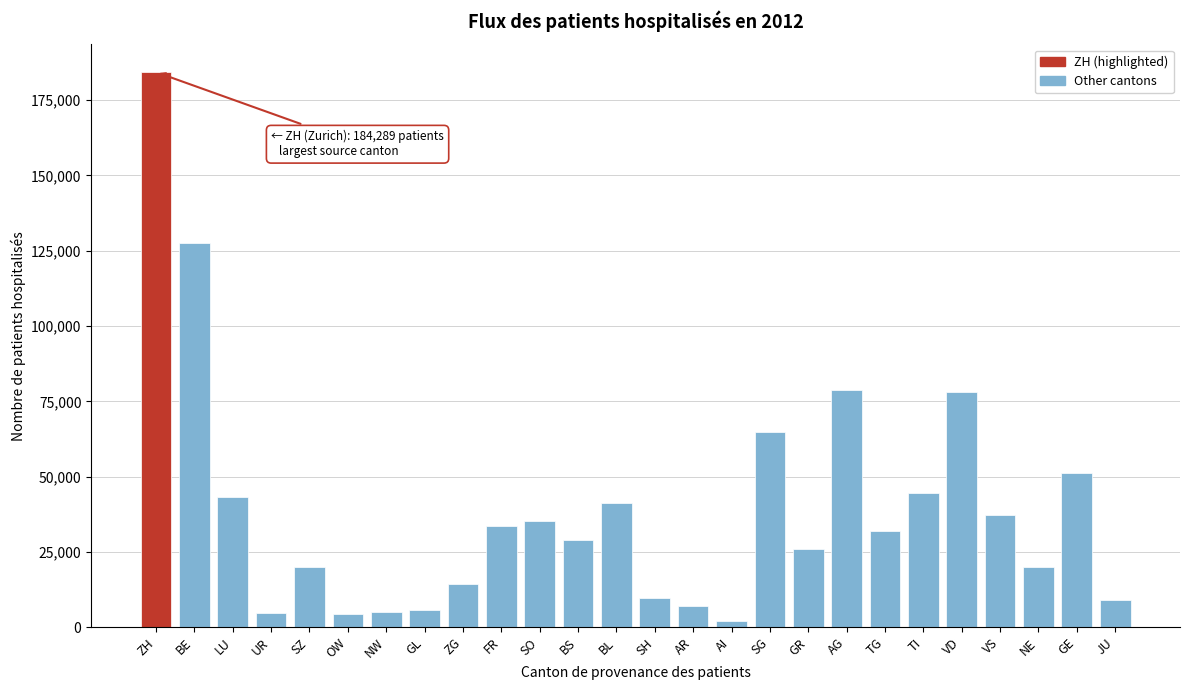

Read the value at VS.

37303